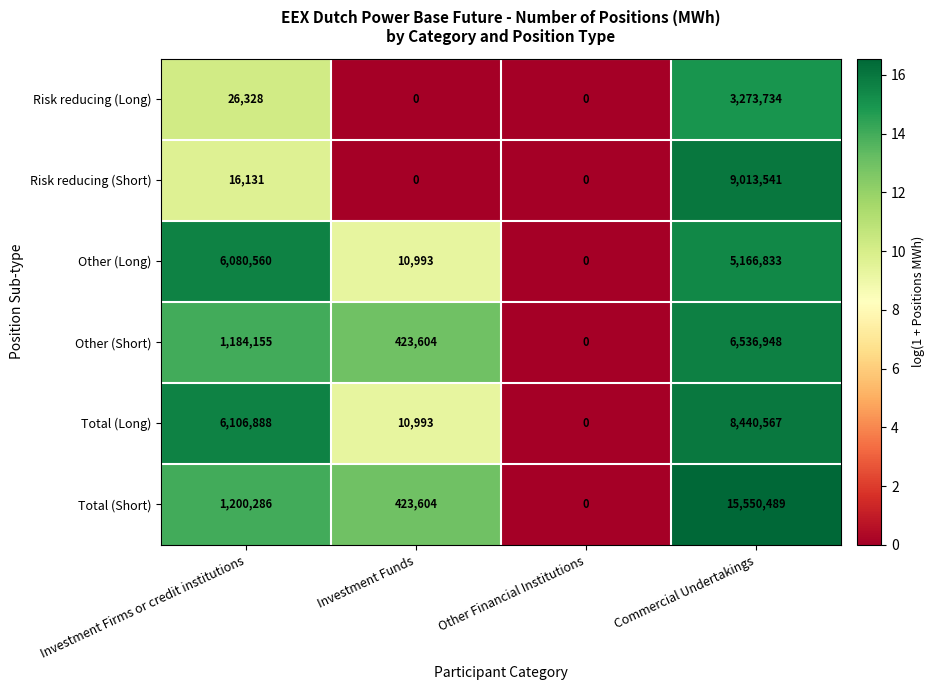

What is the sum of the Risk reducing (Short) values at Other Financial Institutions and Investment Firms or credit institutions?

16131